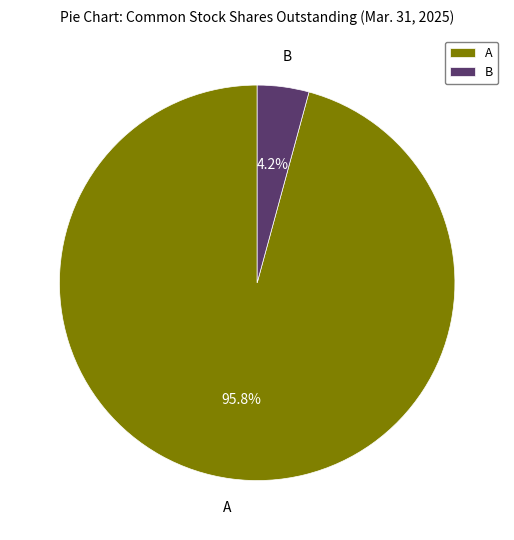

Count the number of slices in the pie.

2